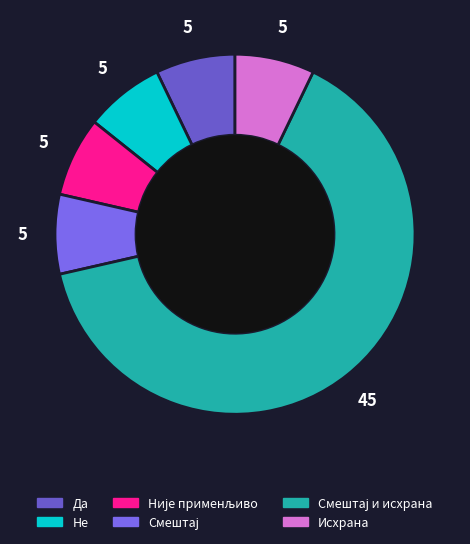

Is it true that Не is 1% of the pie?

False